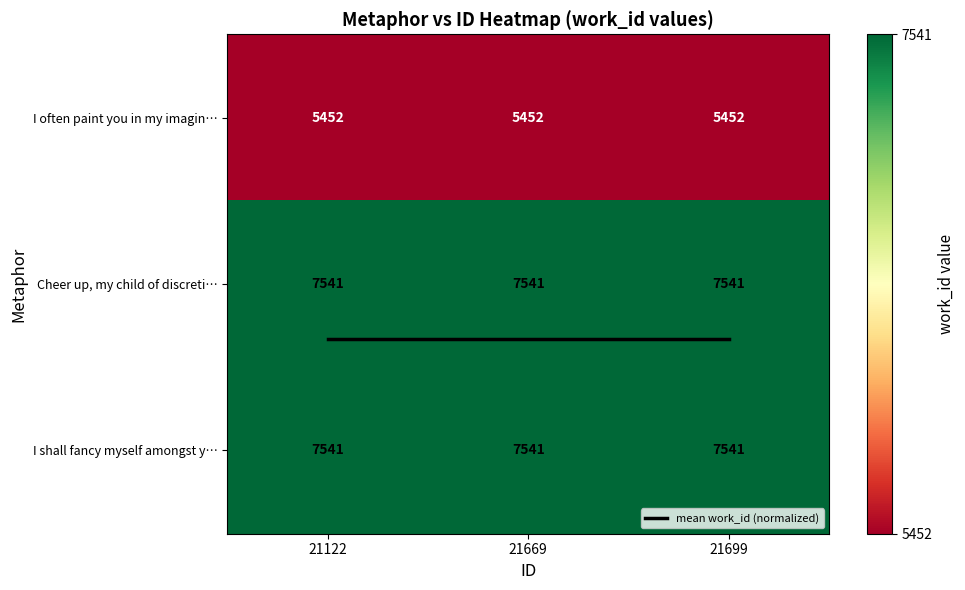

At which label is Cheer up, my child of discreti… closest to 7541?

21122